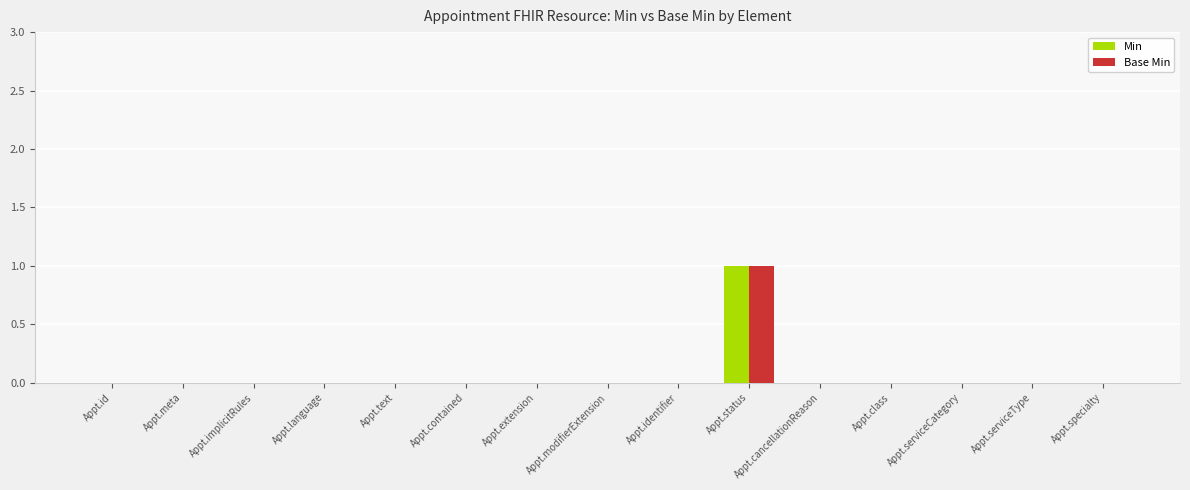

The value of Min at Appt.serviceCategory is 0. True or false?

True